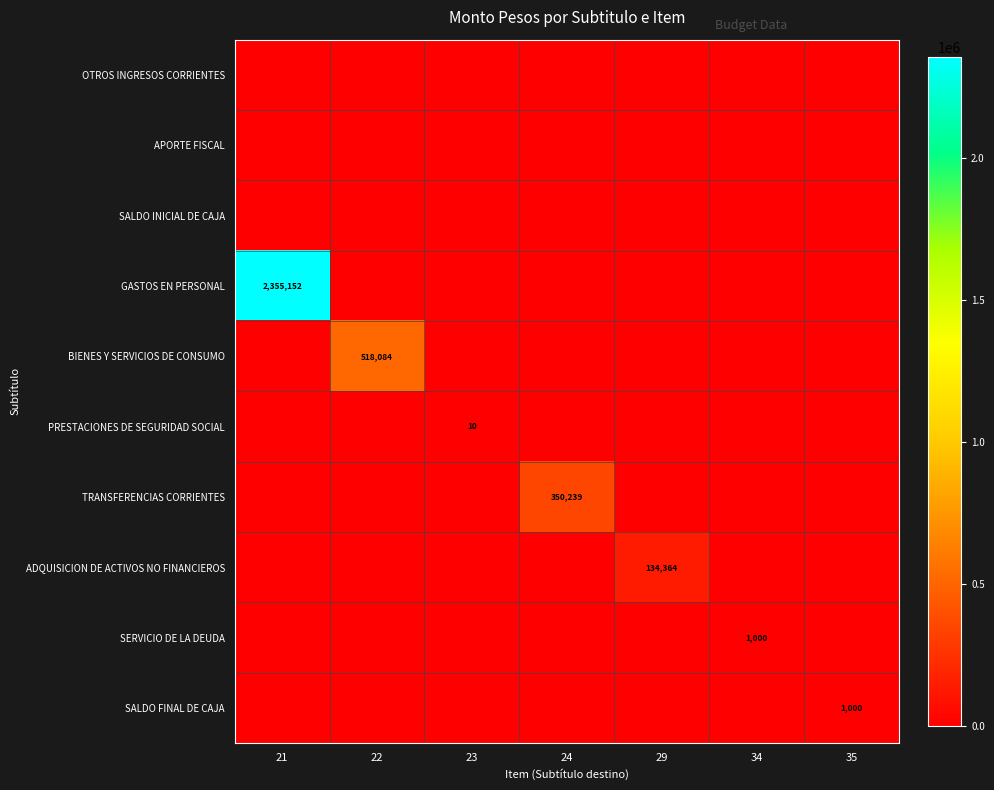

Rank the series by their maximum value, from lowest to highest.

OTROS INGRESOS CORRIENTES, APORTE FISCAL, SALDO INICIAL DE CAJA, PRESTACIONES DE SEGURIDAD SOCIAL, SERVICIO DE LA DEUDA, SALDO FINAL DE CAJA, ADQUISICION DE ACTIVOS NO FINANCIEROS, TRANSFERENCIAS CORRIENTES, BIENES Y SERVICIOS DE CONSUMO, GASTOS EN PERSONAL